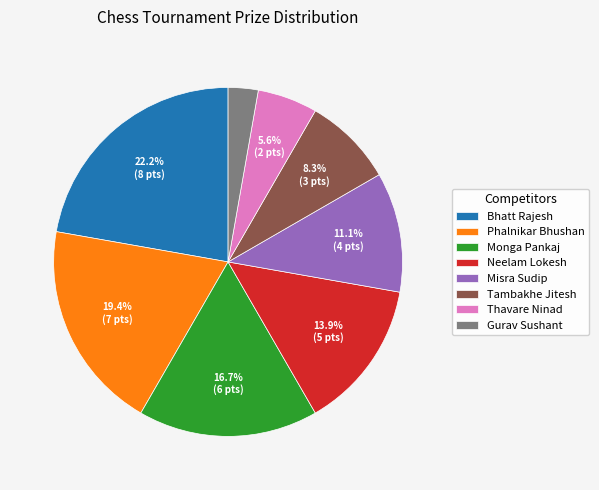

To the nearest percent, what is the combined percentage of Gurav Sushant and Neelam Lokesh?

17%